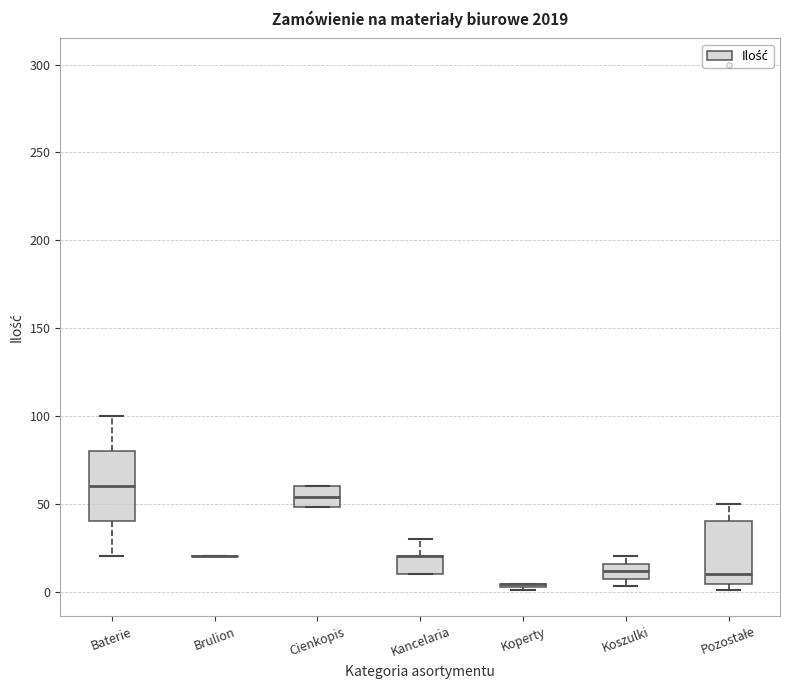

Where does the upper whisker of the box for Baterie end on the y-axis? The values are not printed on the chart, so give them approximately, as read against the axis.

100